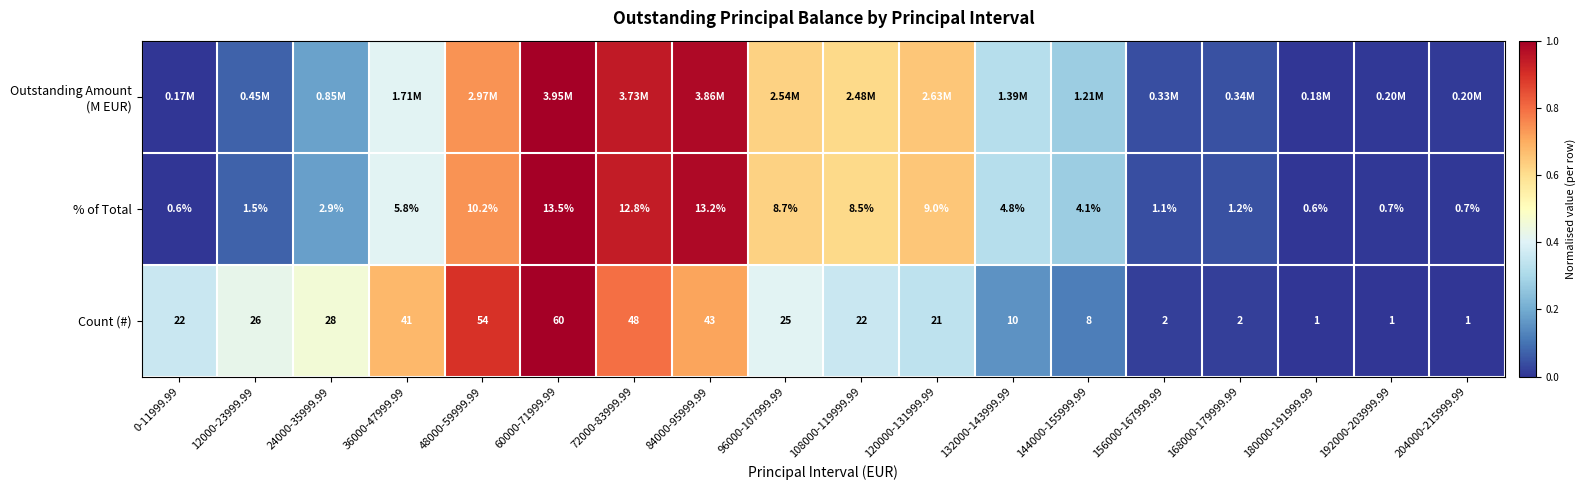

How many categories are shown in the chart?

18